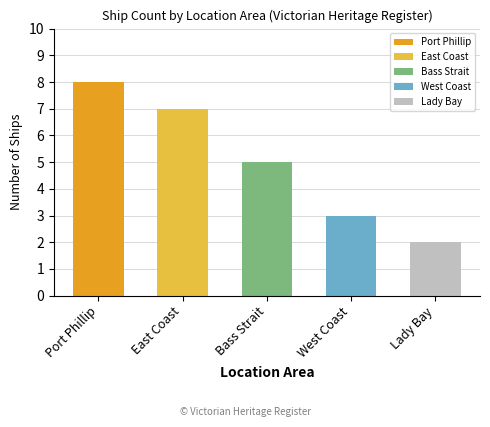

True or false: the data shows 4 at West Coast.

False